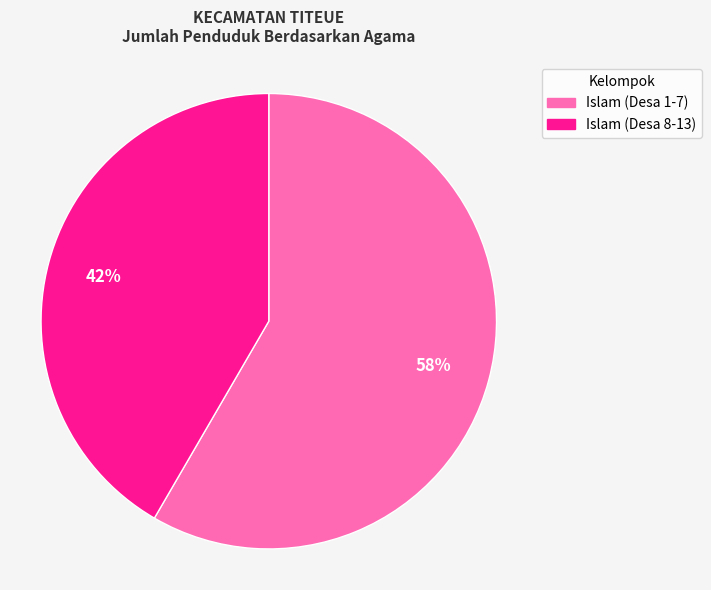

To the nearest percent, what is the average slice percentage?

50%